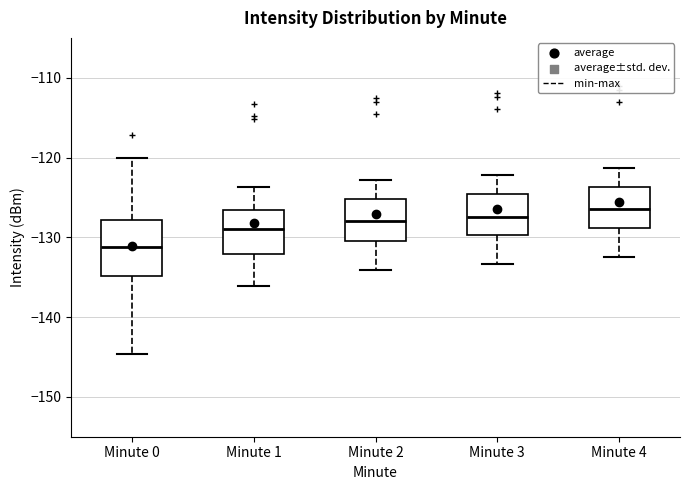

Where does the upper whisker of the box for Minute 0 end on the y-axis? The values are not printed on the chart, so give them approximately, as read against the axis.

-120